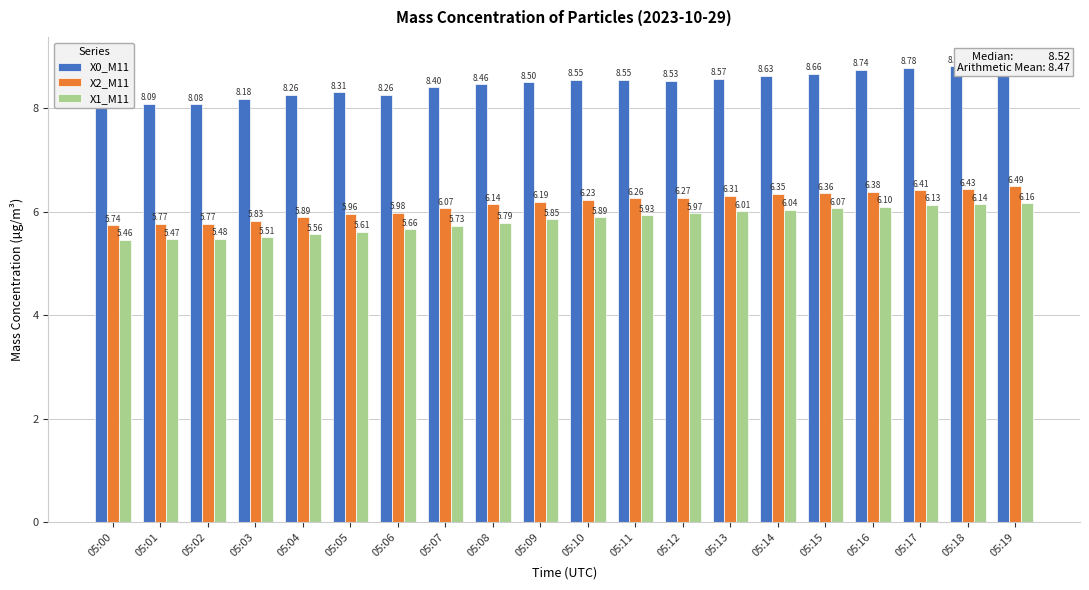

What is the difference between the highest and lowest values at 05:02?

2.6